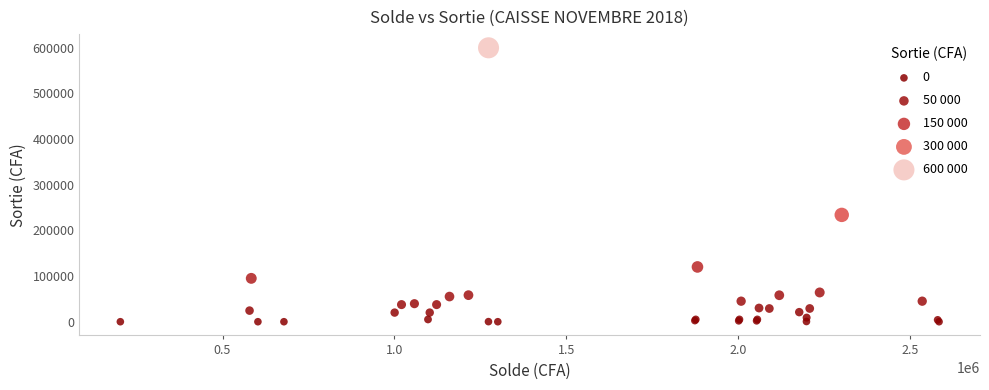

What Y value in the scatter plot is closest to 300000?

234000